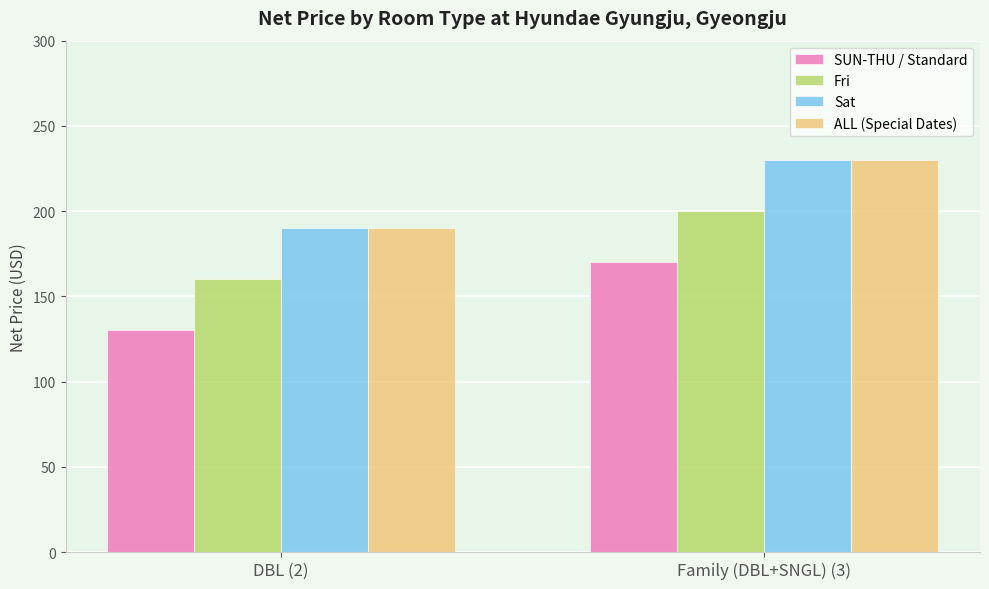

True or false: SUN-THU / Standard has a value of 280.6 at Family (DBL+SNGL) (3).

False